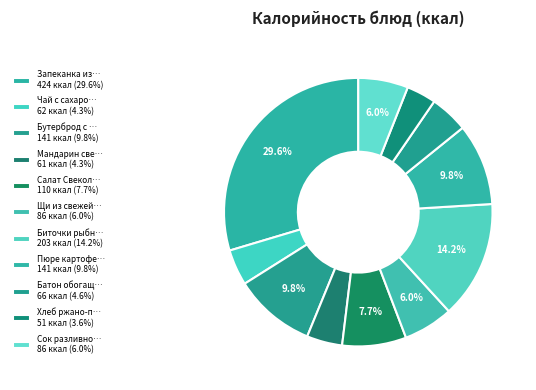

To the nearest percent, what is the average slice percentage?

9%